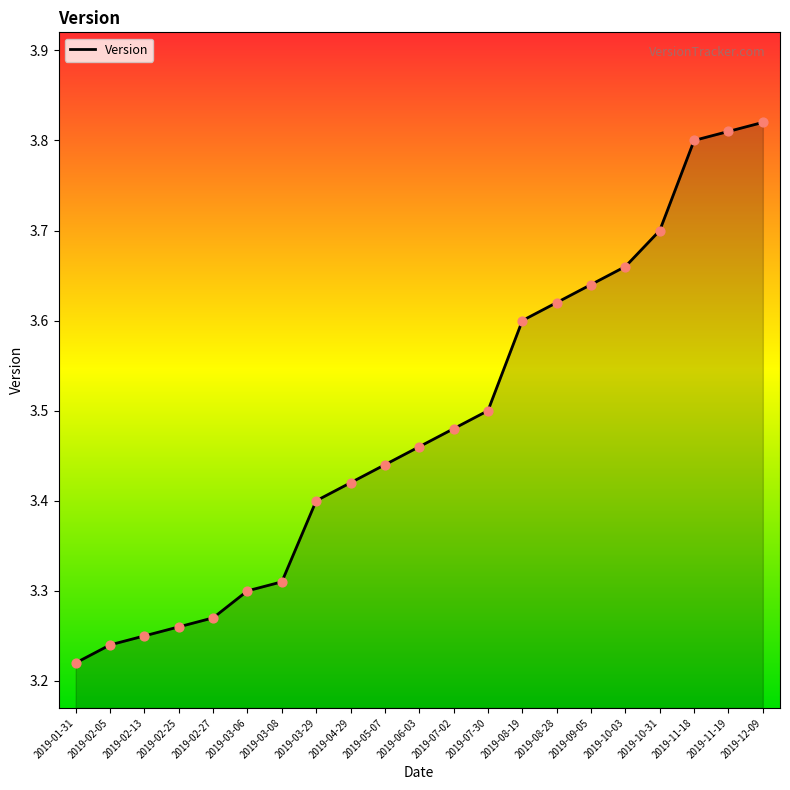

Between 2019-01-31 and 2019-04-29, which is larger?

2019-04-29